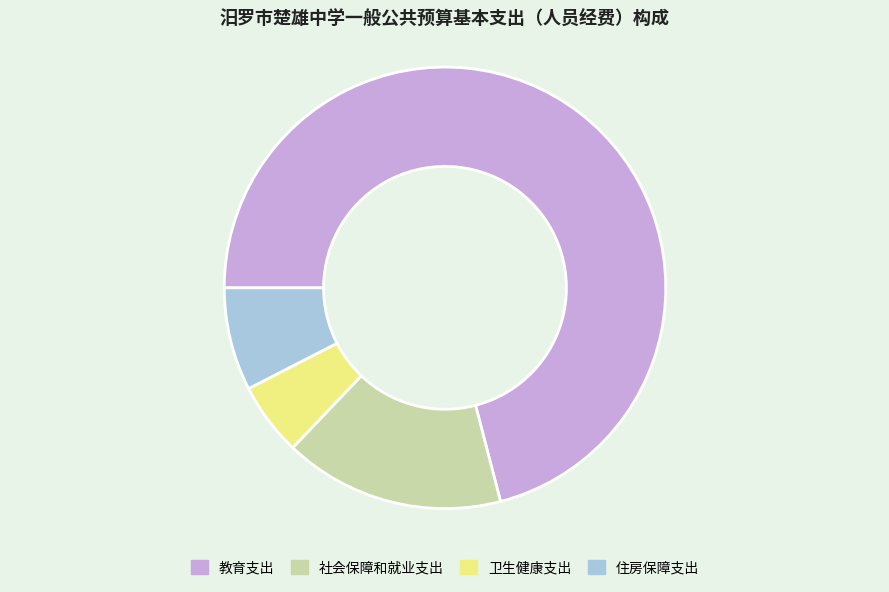

Rank the categories by value from lowest to highest.

卫生健康支出, 住房保障支出, 社会保障和就业支出, 教育支出